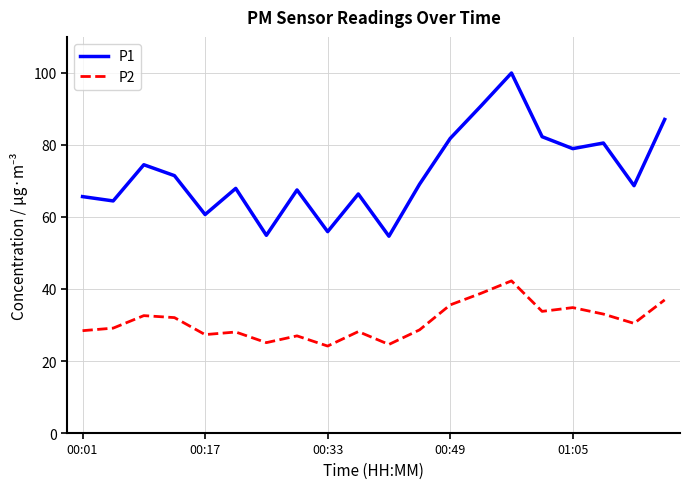

At how many categories does at least one series exceed 83?

3